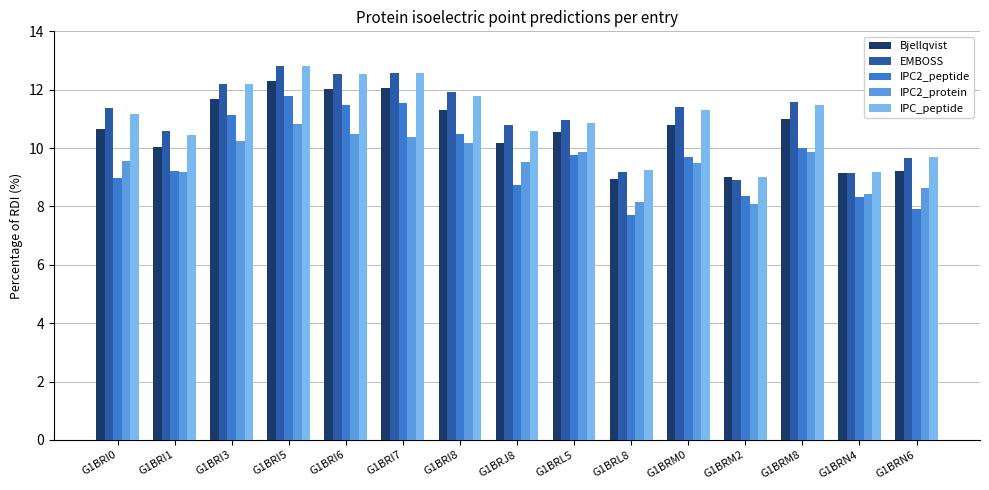

At which category does the chart reach its minimum across all series?

G1BRL8